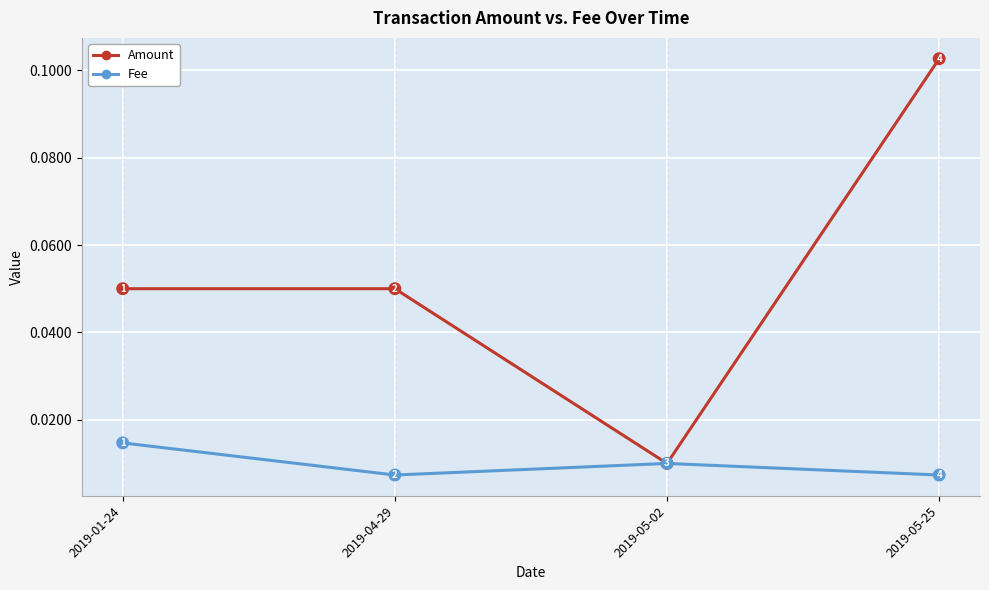

What are all the series names shown in the legend?

Amount, Fee